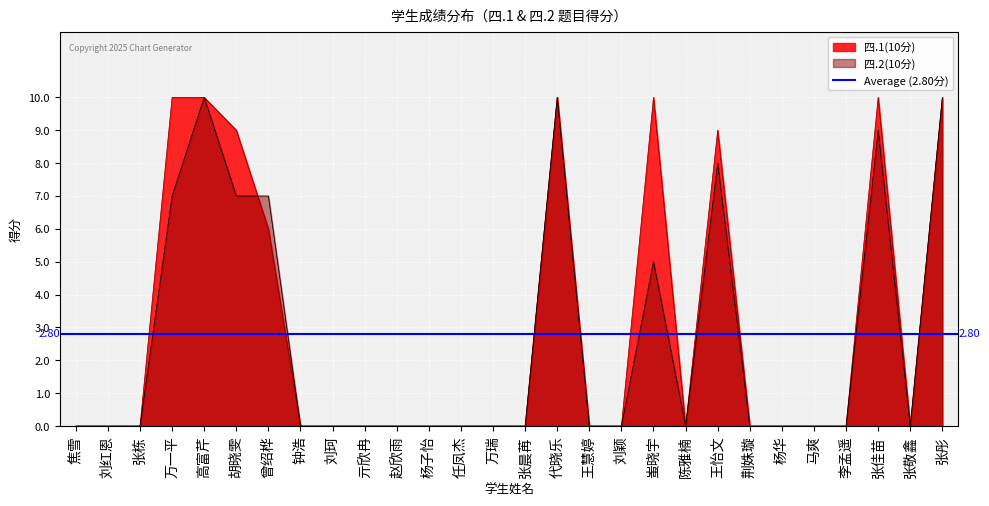

List the series in order of their peak value, lowest first.

四.1(10分), 四.2(10分)